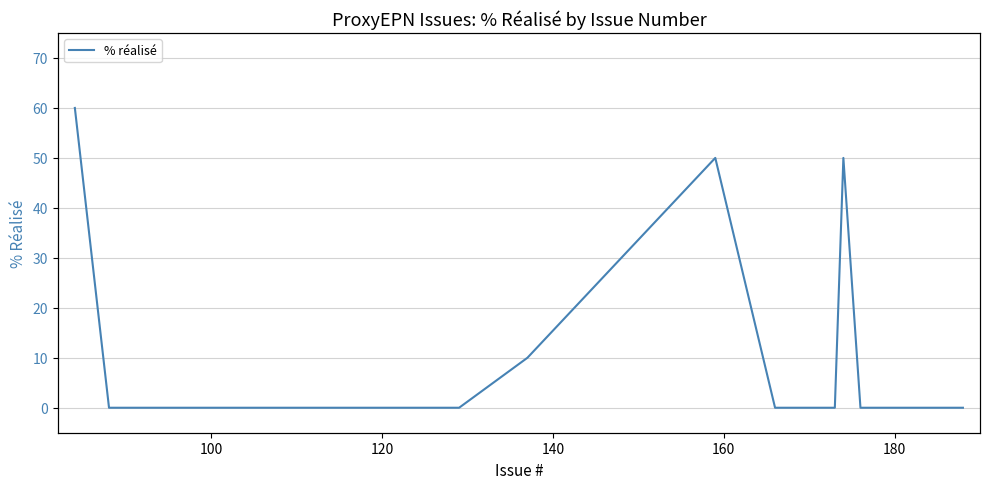

True or false: Statut and % réalisé cross at least once.

False